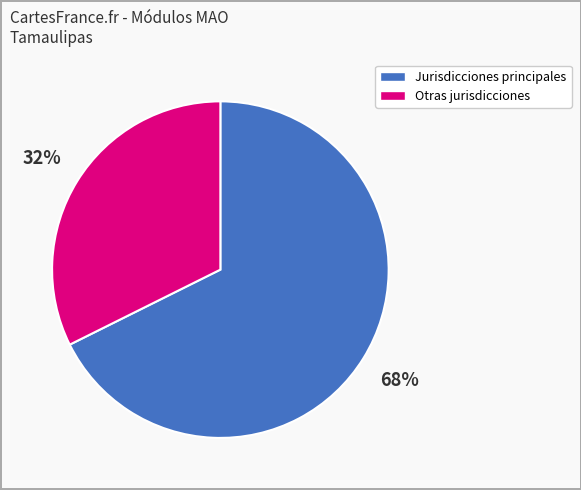

How many slices are in this pie chart?

2